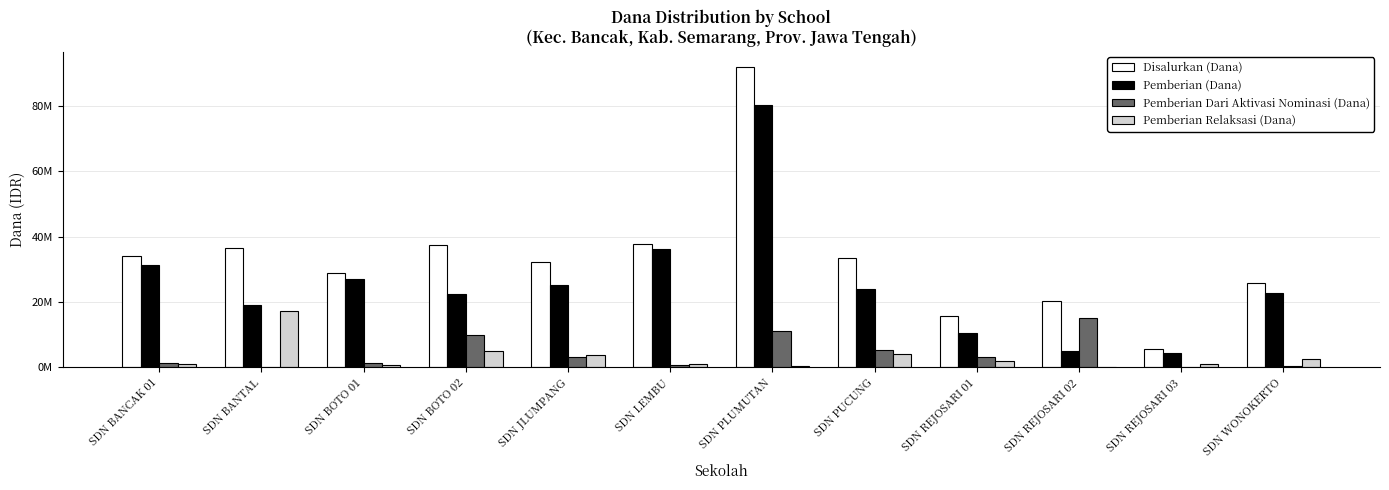

Where is Pemberian (Dana) nearest to the value 42412500?

SDN LEMBU